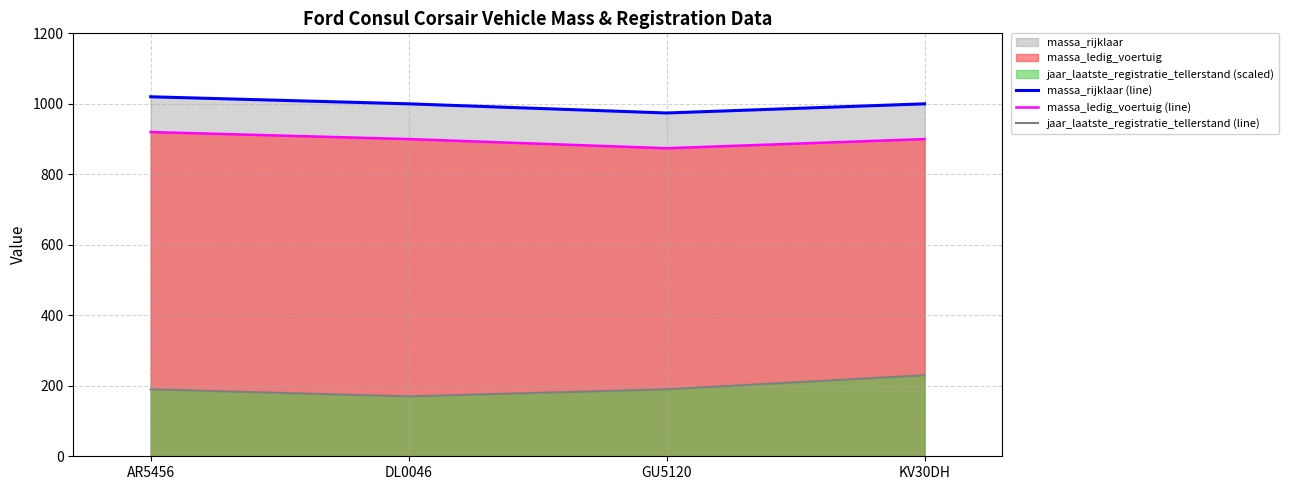

Count the number of data series in this chart.

3